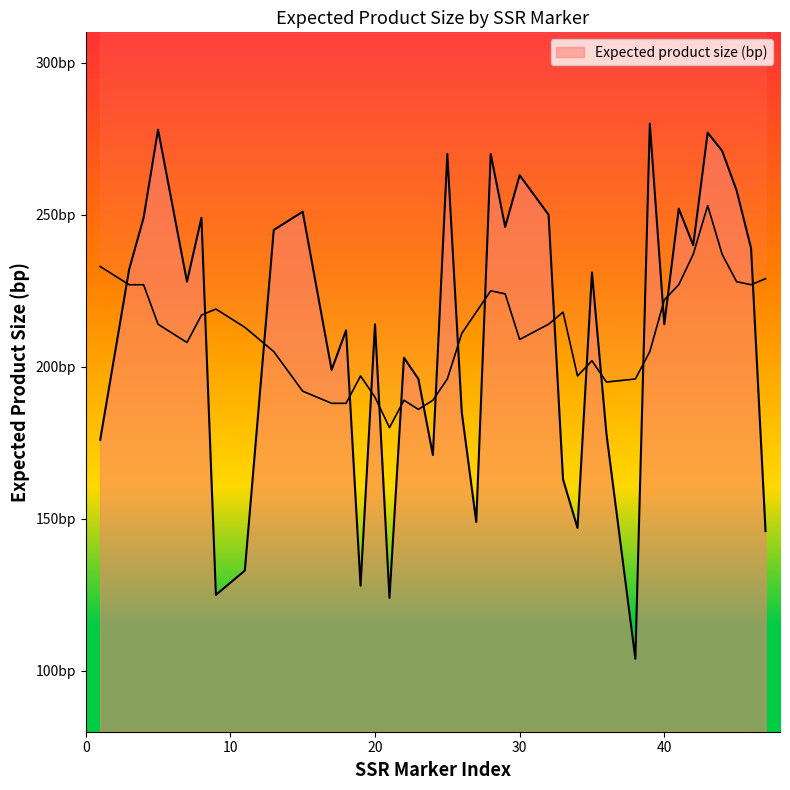

How many interior local peaks (higher than both neighbors) does the data have?

13